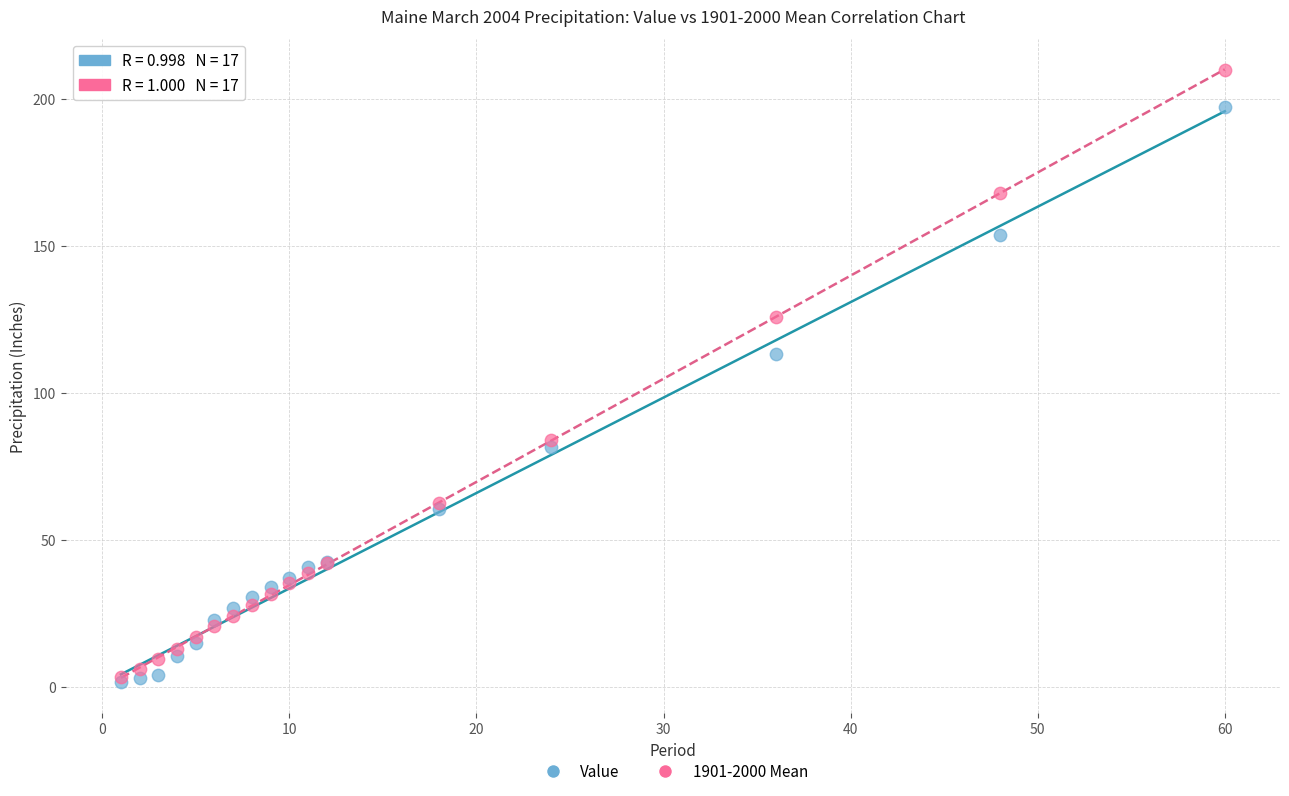

Which series contains the highest Y value?

1901-2000 Mean